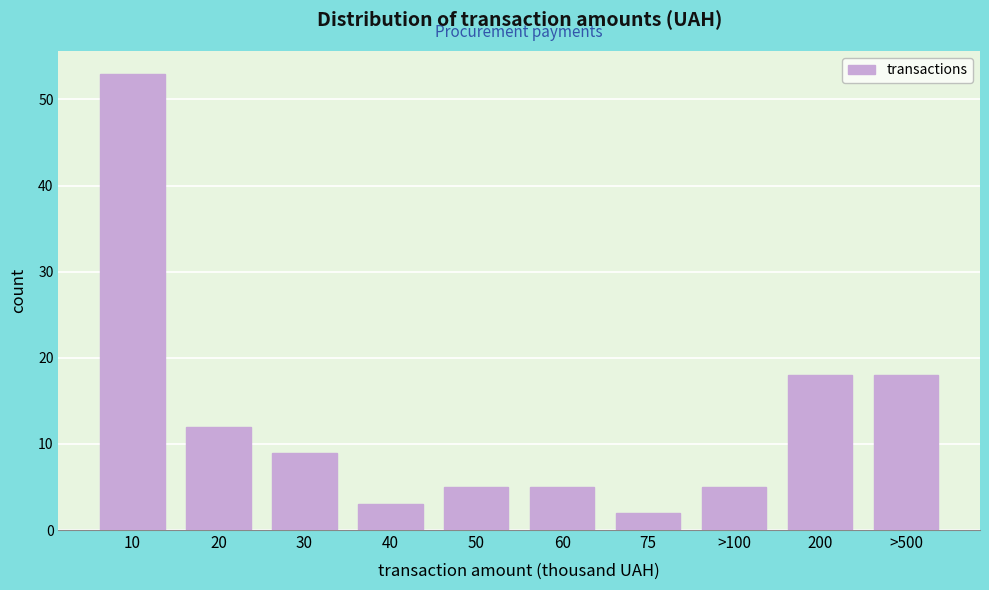

Reading right to left, list all the values displayed in this chart.

18	18	5	2	5	5	3	9	12	53